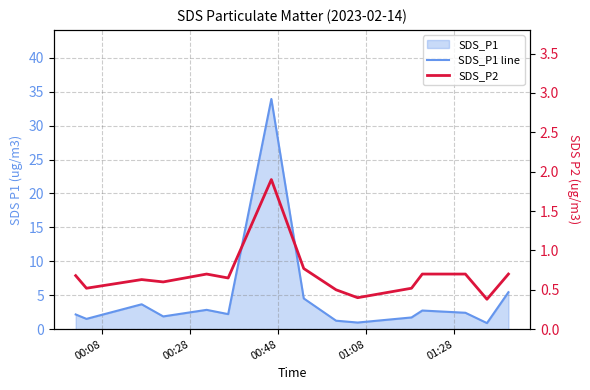

What is the maximum value shown in the chart?

33.9